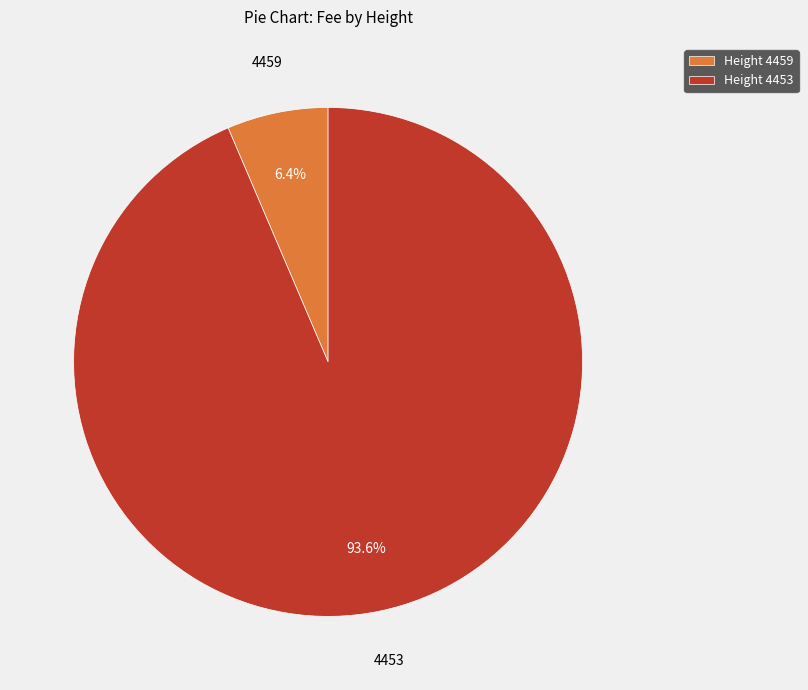

Between 4459 and 4453, which is larger?

4453